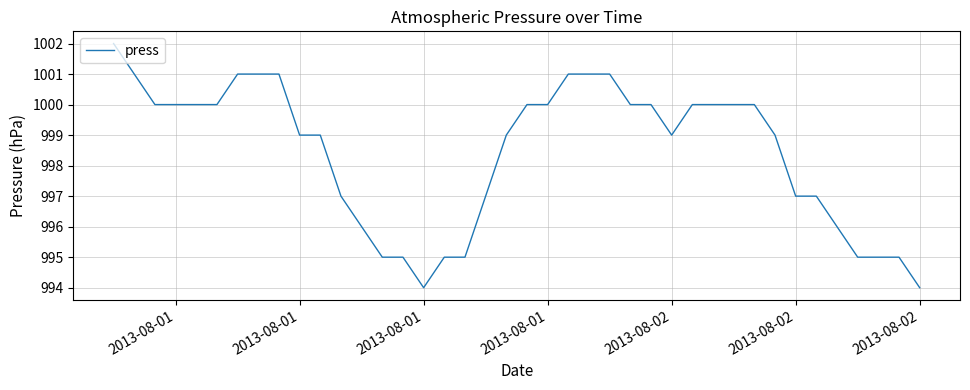

What is the smallest value displayed?

994